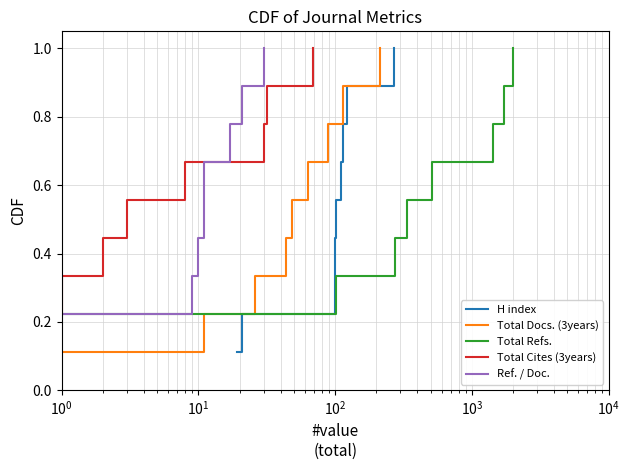

How many lines are shown in the chart?

5